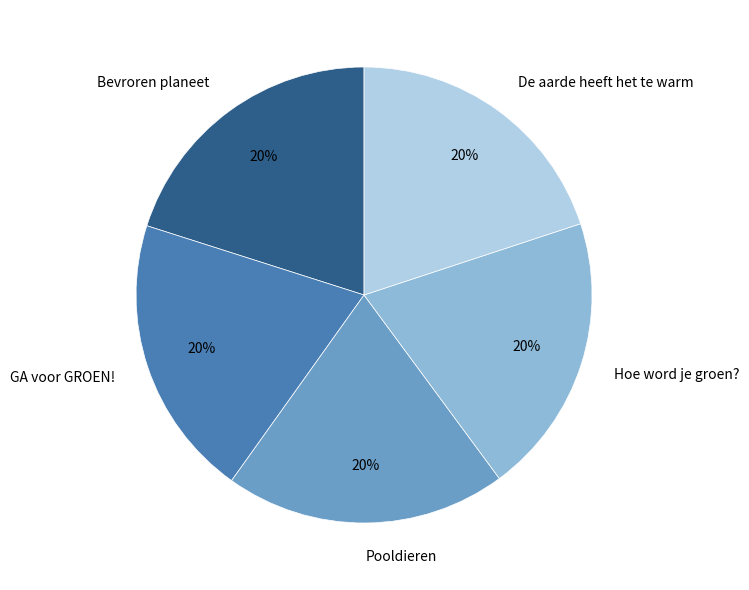

To the nearest percent, what is the combined percentage of De aarde heeft het te warm and Pooldieren?

40%